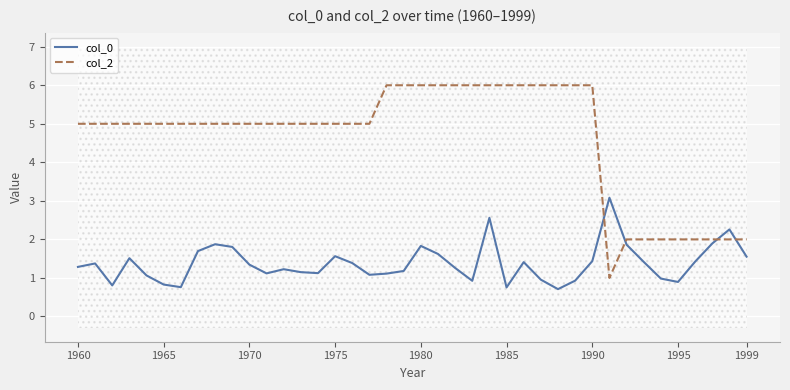

What is the maximum value for col_0?

3.1